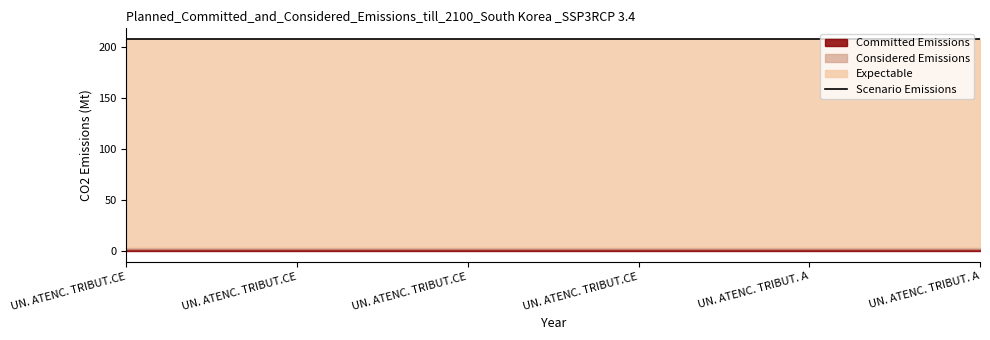

True or false: Expectable and Committed Emissions intersect in this chart.

False